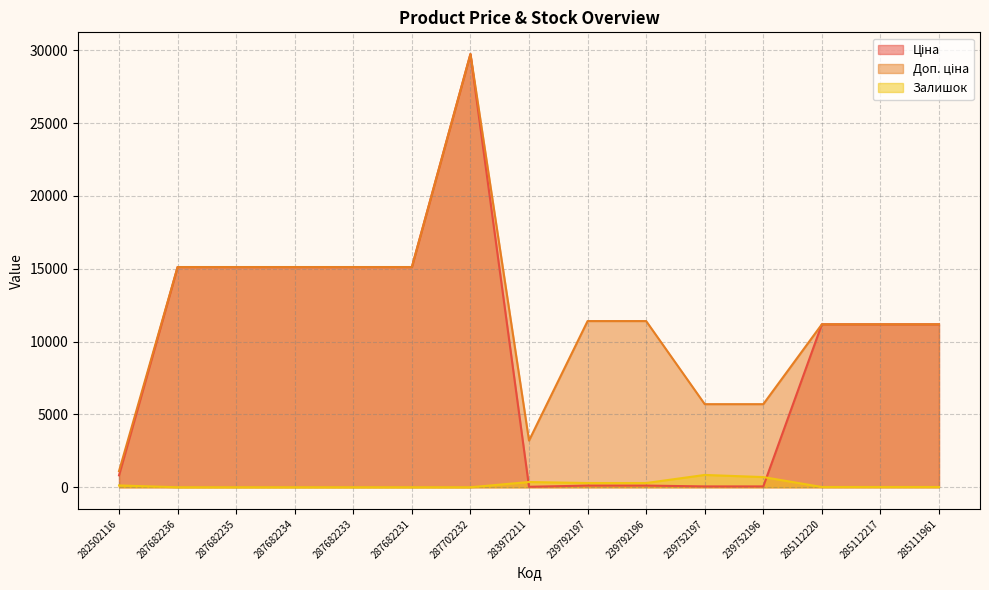

What is the sum of the Залишок values at 287682235 and 239752197?

845.0